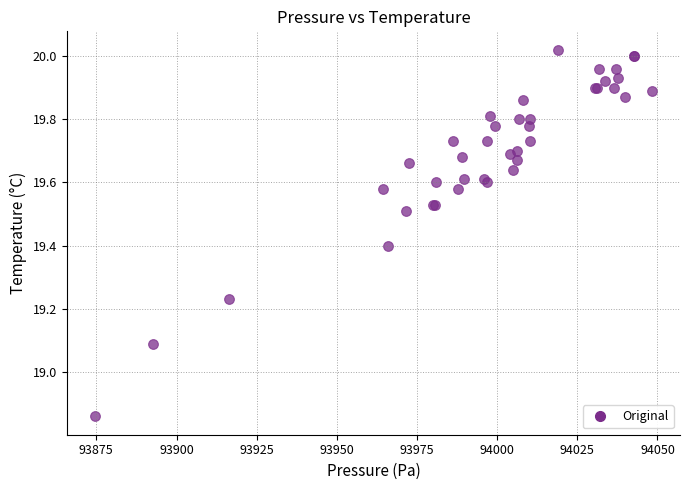

What Y value in the scatter plot is closest to 19?

19.1